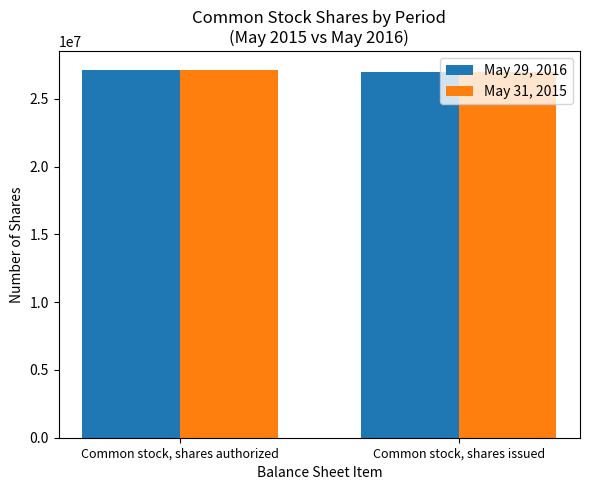

How many categories are shown in the chart?

2